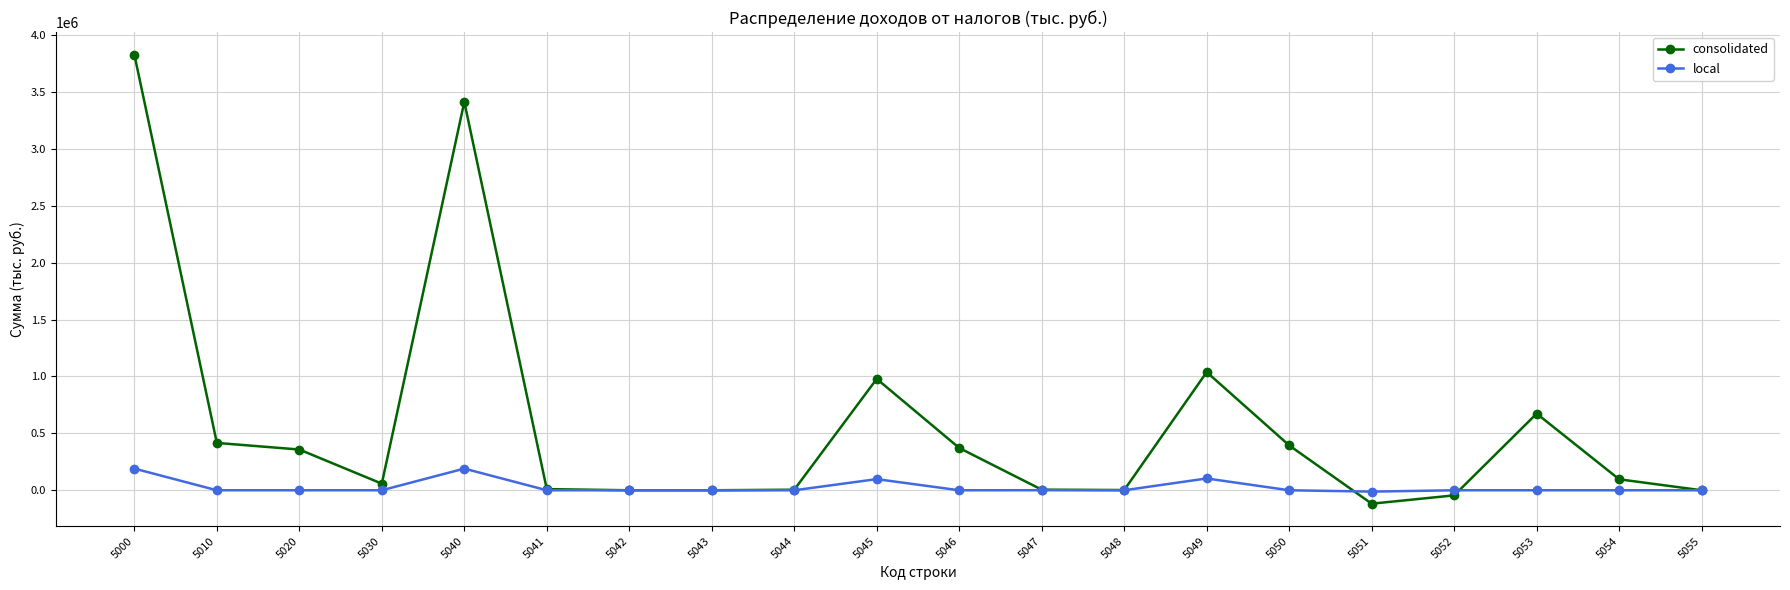

What are all the series names shown in the legend?

consolidated, local